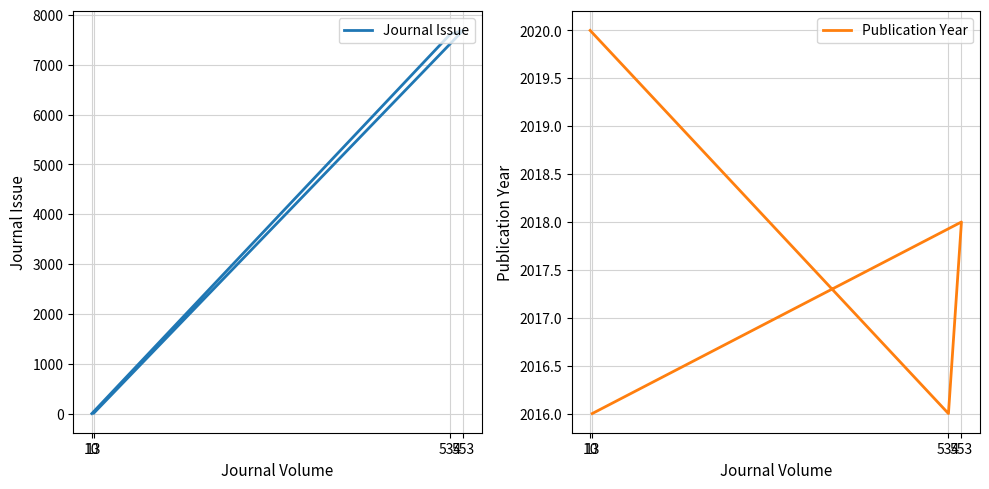

At which category is the sum across all series the highest?

553